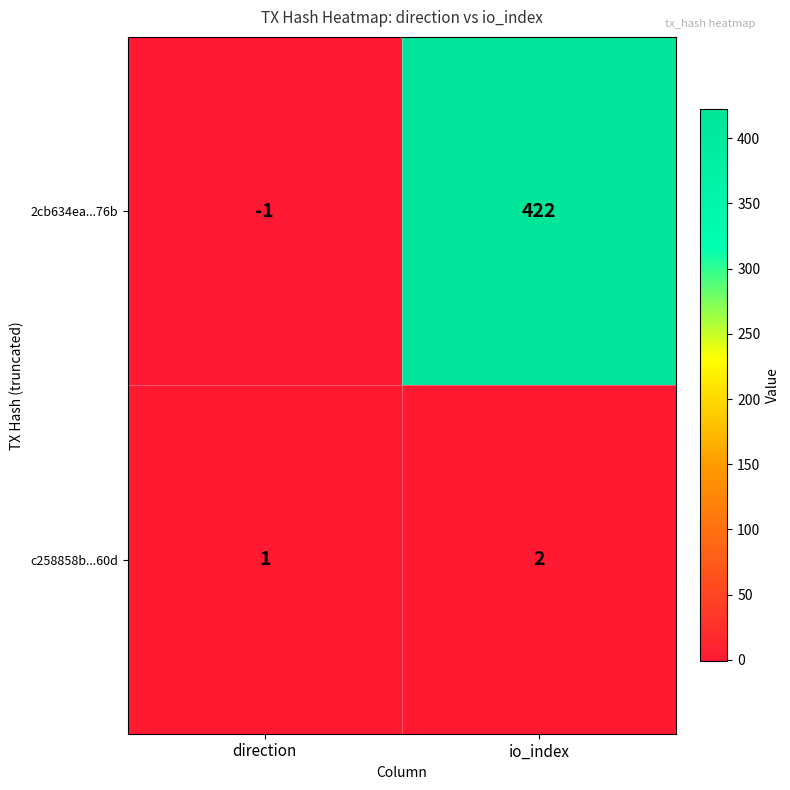

At which label does c258858b...60d reach its peak?

io_index